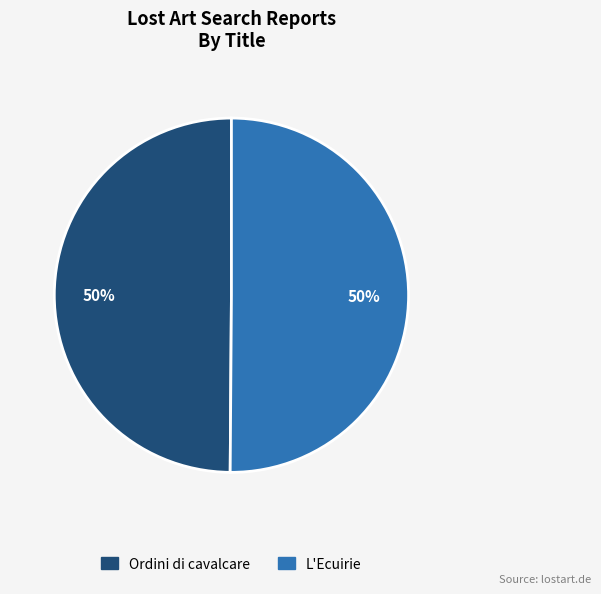

How many slices are in this pie chart?

2